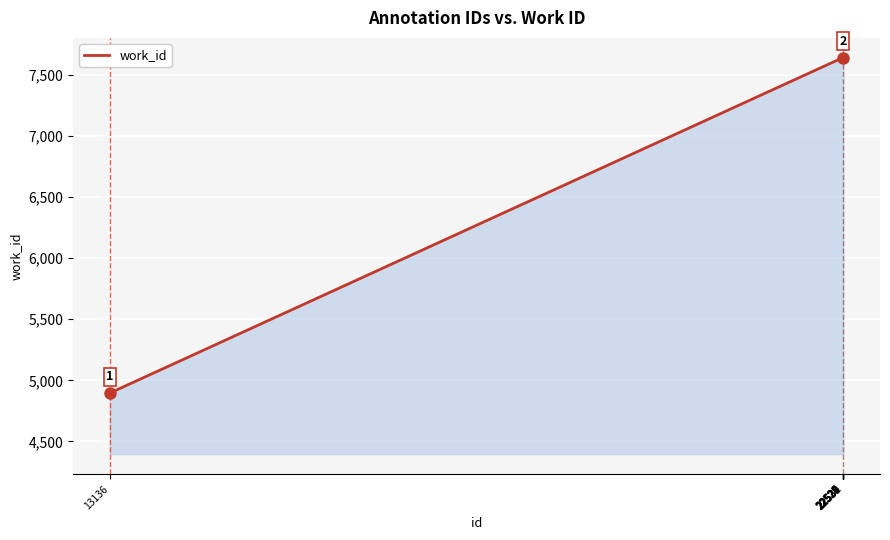

Which category has the lowest value across all series?

13136